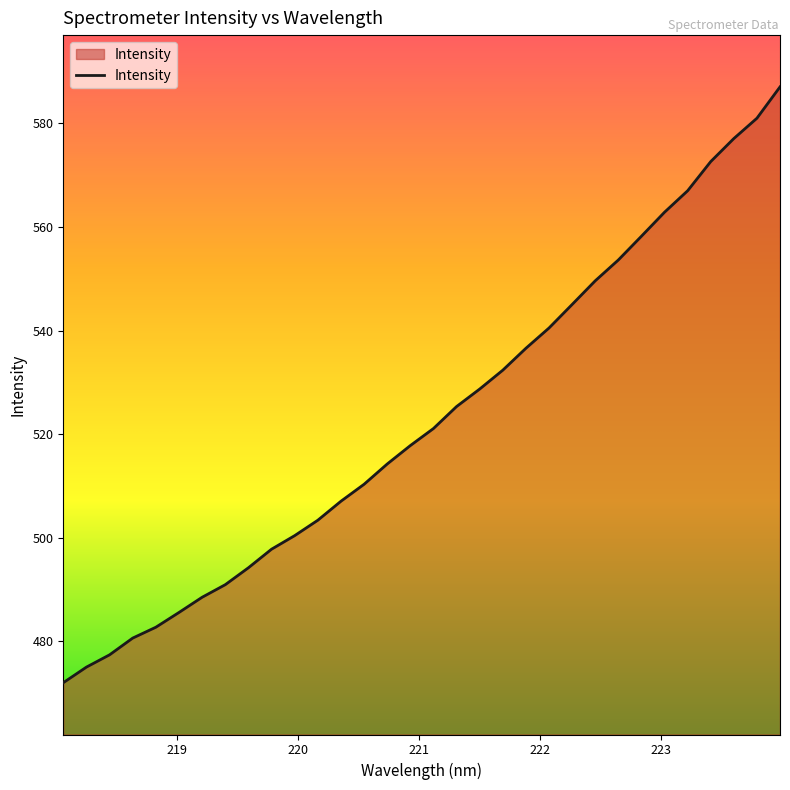

What is the greatest value displayed?

587.1